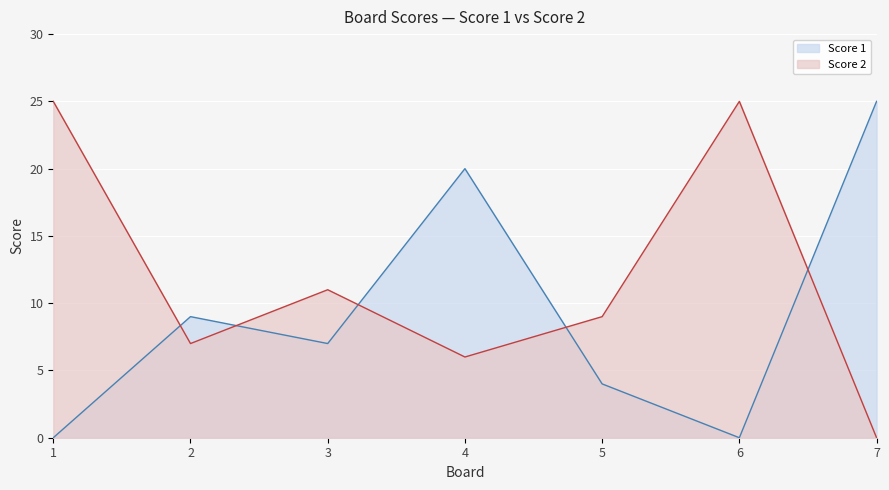

List the series in order of their overall mean, lowest first.

Score 1, Score 2